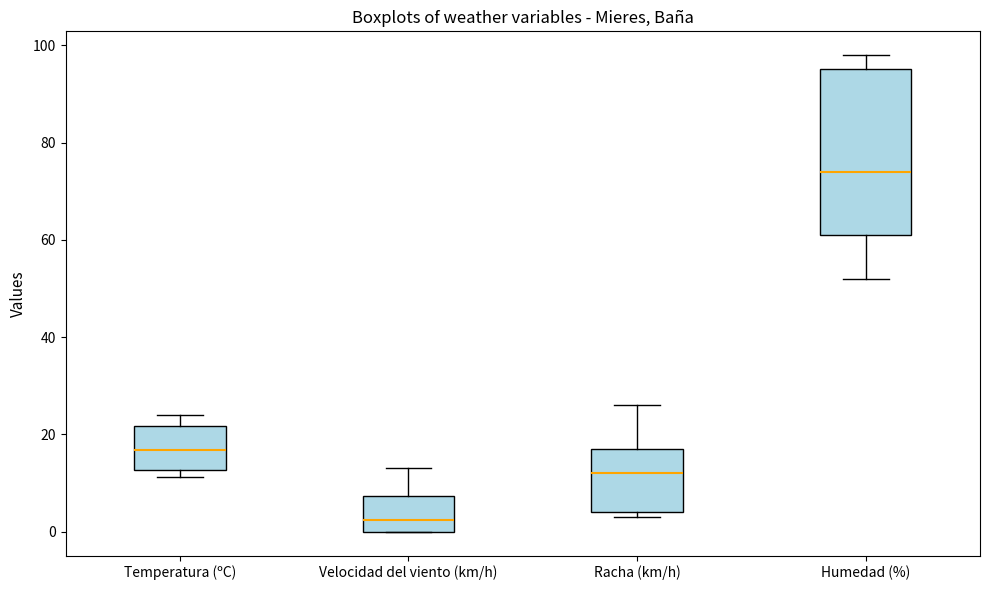

Reading left to right, read every box against the y-axis: the position of its median line, the range the box covers, and the ends of its whiskers. The values are not printed on the chart, so give them approximately, as read against the axis.

Temperatura (ºC): median 16, box 12 to 22, whiskers 12 (just below the box's lower edge) to 24
Velocidad del viento (km/h): median 2, box 0 to 8, whiskers 0 to 14
Racha (km/h): median 12, box 4 to 18, whiskers 4 (just below the box's lower edge) to 26
Humedad (%): median 74, box 62 to 96, whiskers 52 to 98